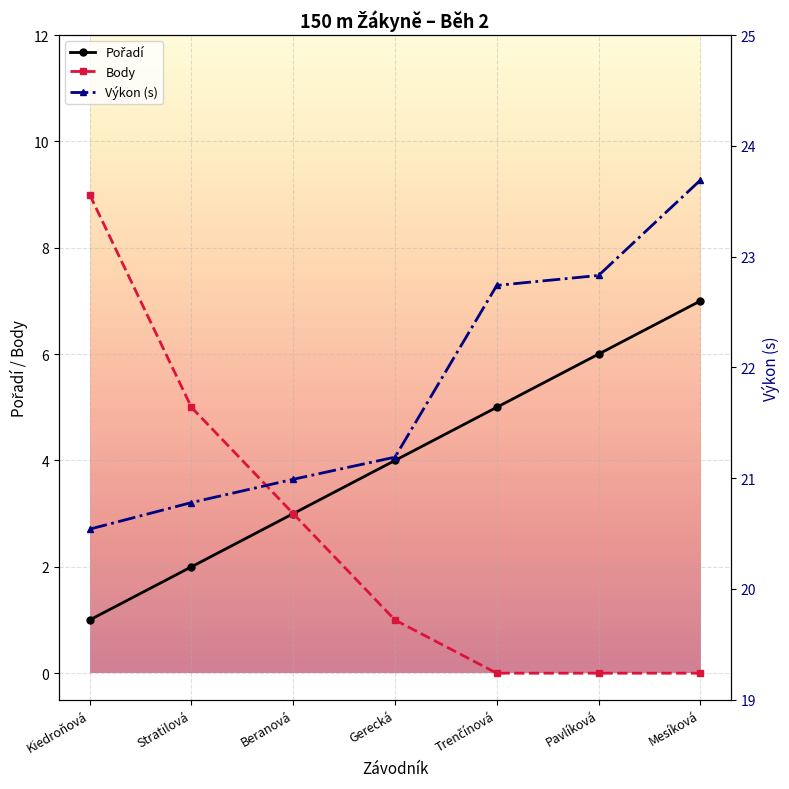

True or false: Pořadí has a value of 2.0 at Stratilová.

True